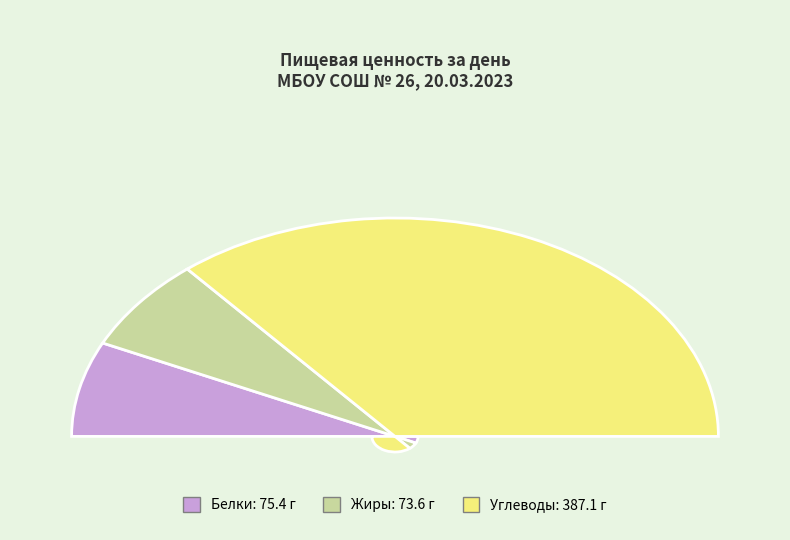

Do Жиры and Белки together represent more than half of the pie?

No